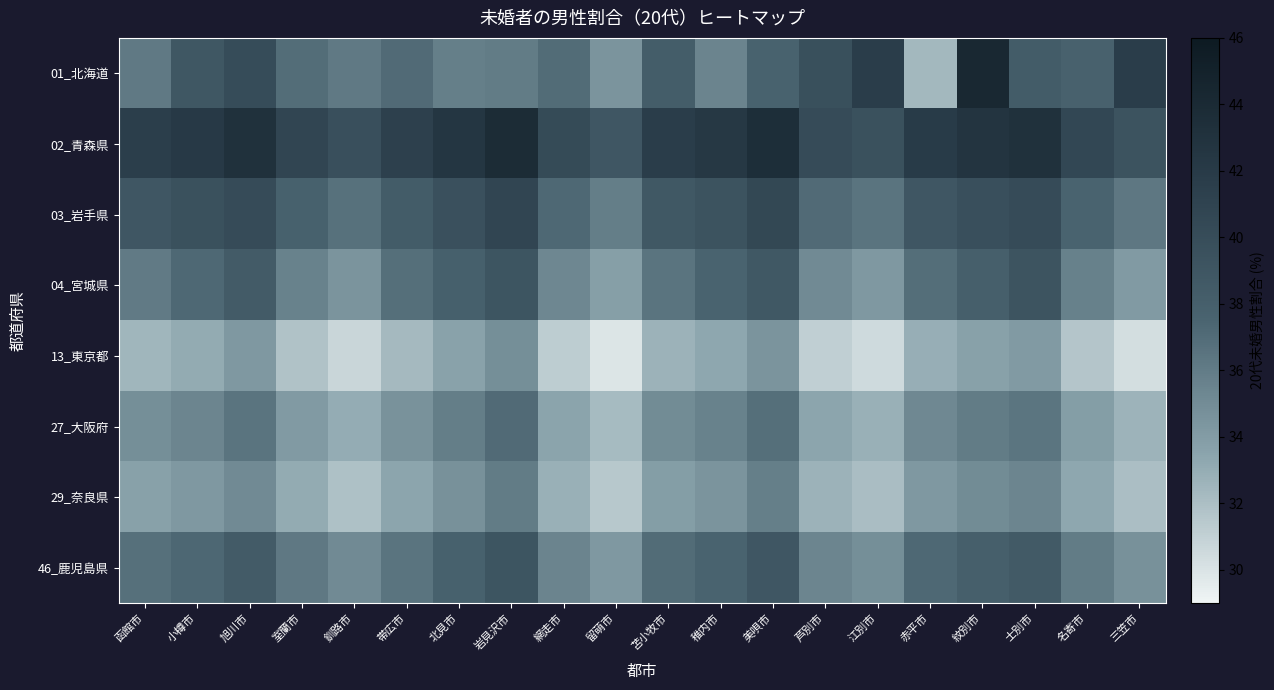

At 室蘭市, list the series in order from smallest to largest.

13_東京都, 29_奈良県, 27_大阪府, 04_宮城県, 46_鹿児島県, 01_北海道, 03_岩手県, 02_青森県